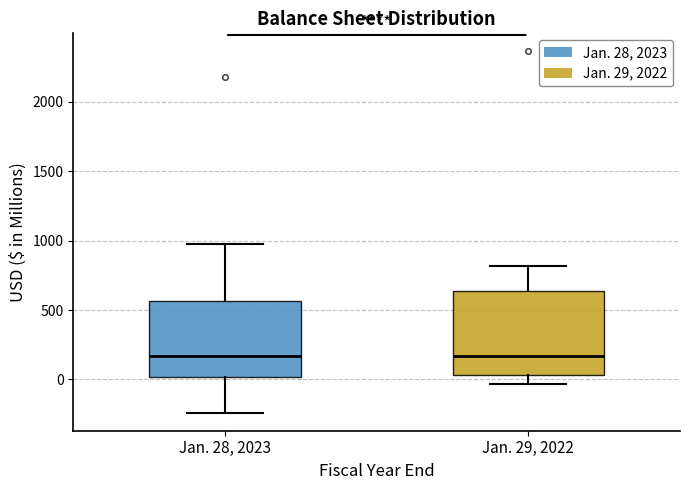

Reading left to right, transcribe this box plot: for each box, give where its median line is, the range the box spans, and where its two whiskers end, as read against the y-axis. The values are not printed on the chart, so give them approximately, as read against the axis.

Jan. 28, 2023: median 150, box 0 to 550, whiskers -250 to 1000
Jan. 29, 2022: median 150, box 50 to 650, whiskers -50 to 800